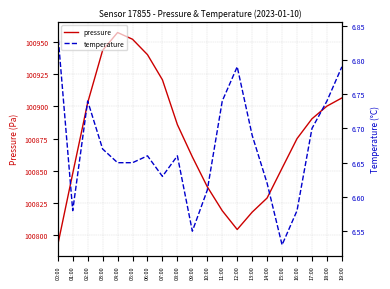

True or false: temperature and pressure cross at least once.

False